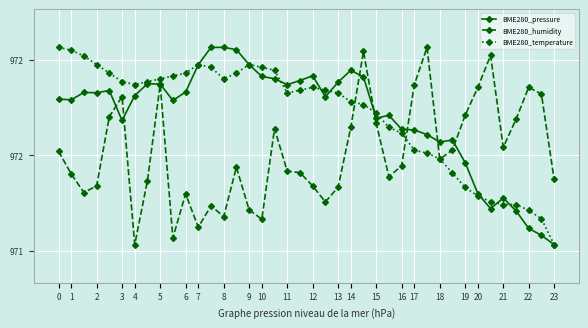

What are all the series names shown in the legend?

BME280_pressure, BME280_humidity, BME280_temperature